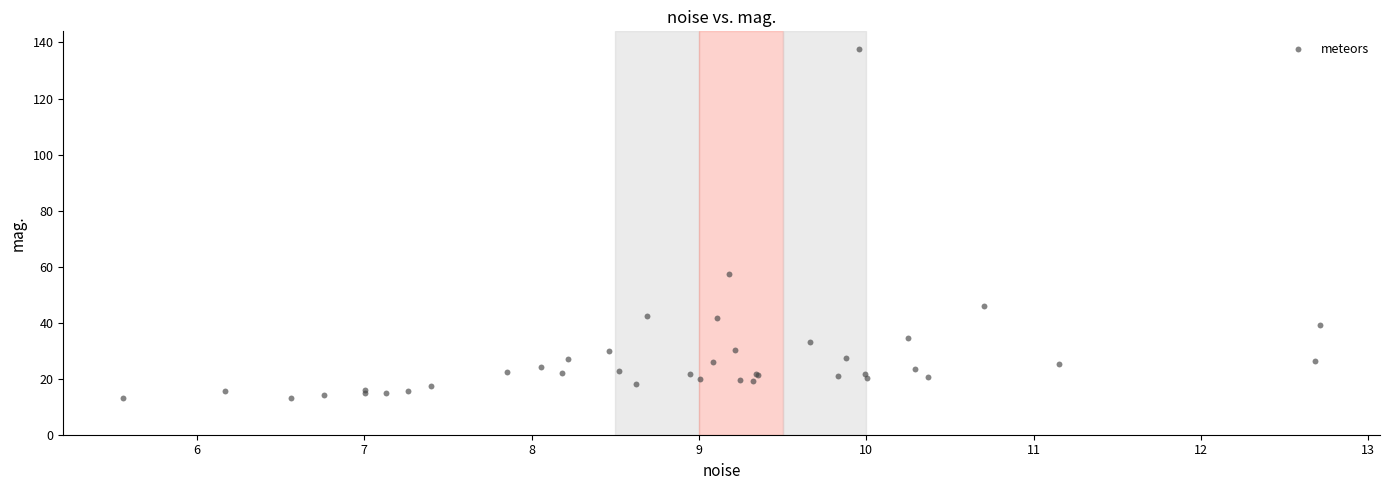

What Y value in the scatter plot is closest to 75?

57.4